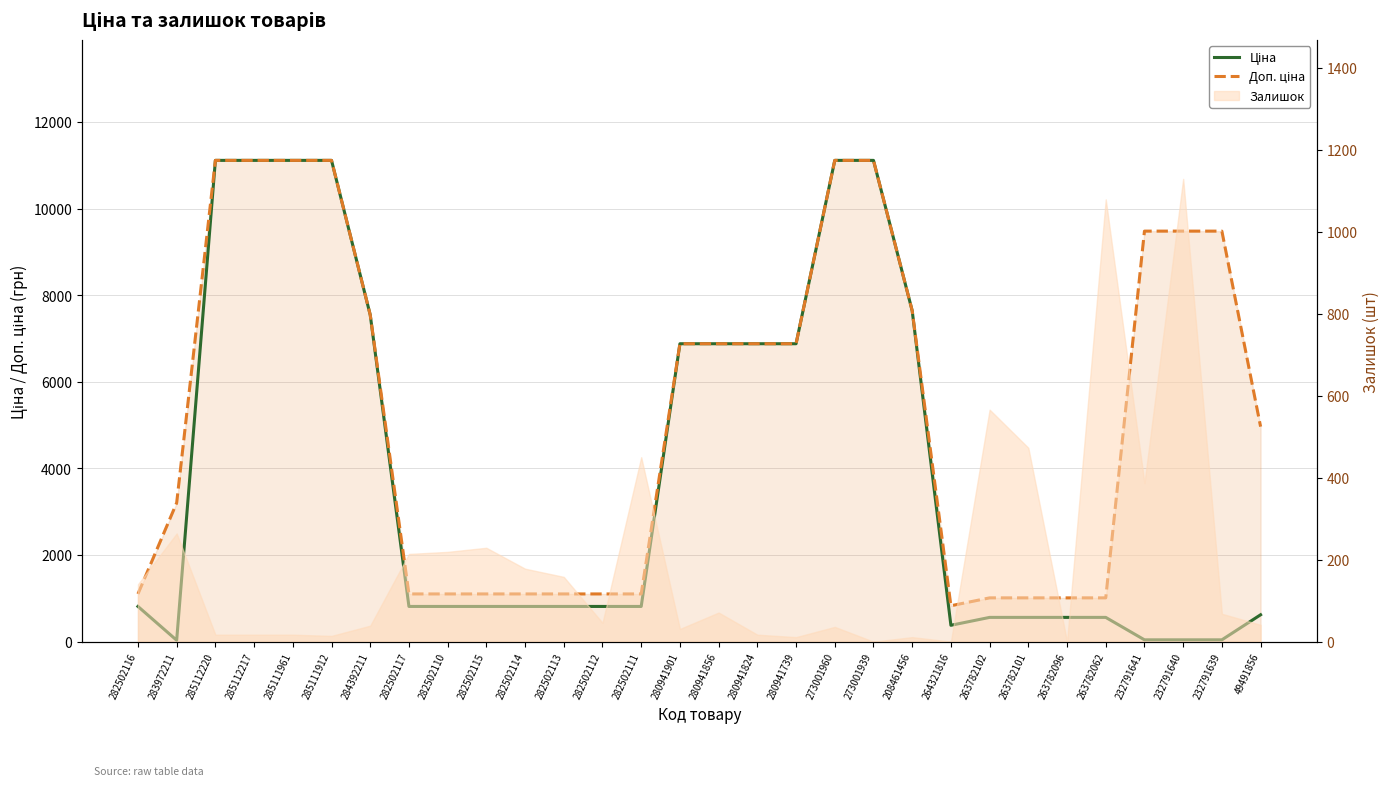

What is the sum of the Ціна values at 280941901 and 280941824?

13759.0